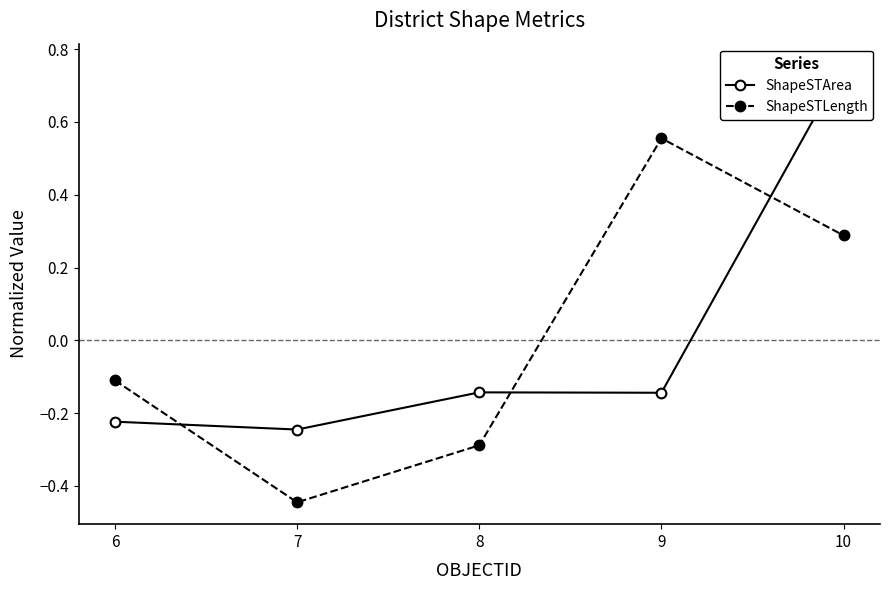

At which label does ShapeSTLength reach its peak?

9